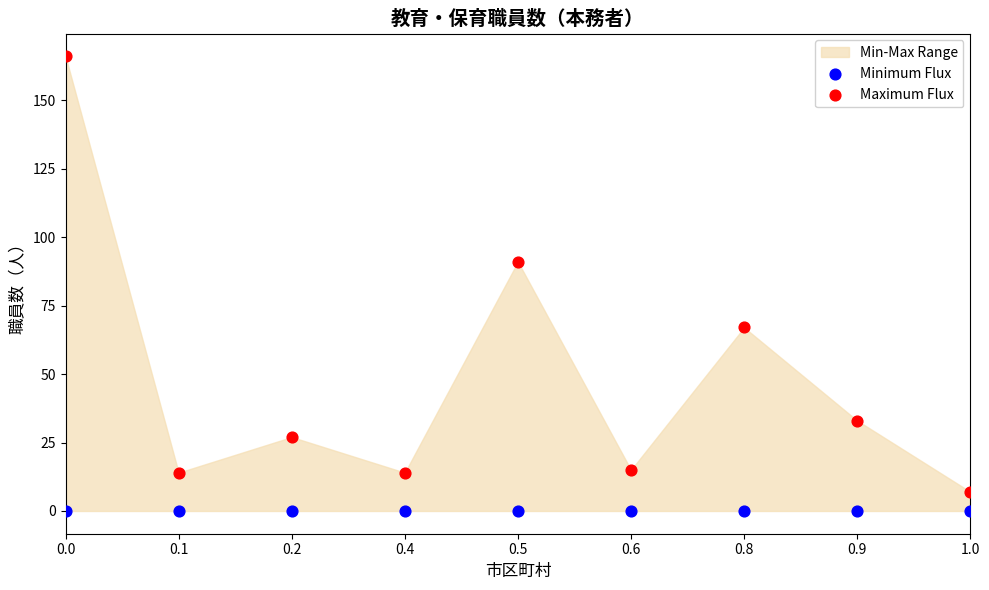

Across all series, what Y value is closest to 83?

91